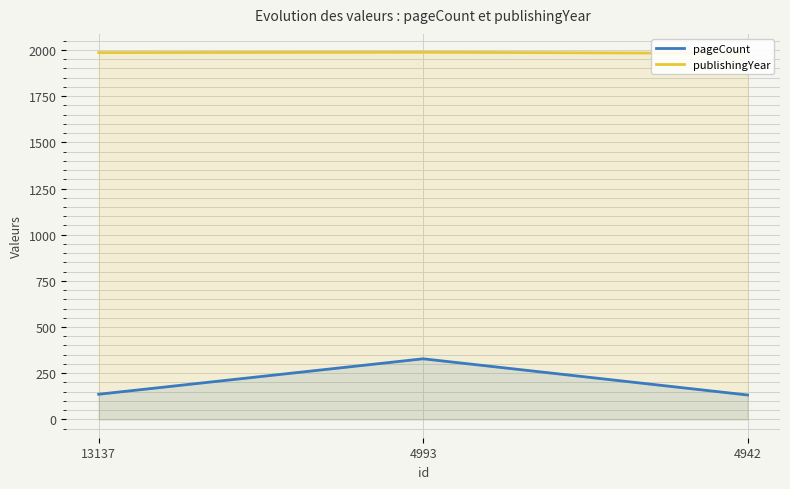

Which series changed the most between 4993 and 4942?

pageCount